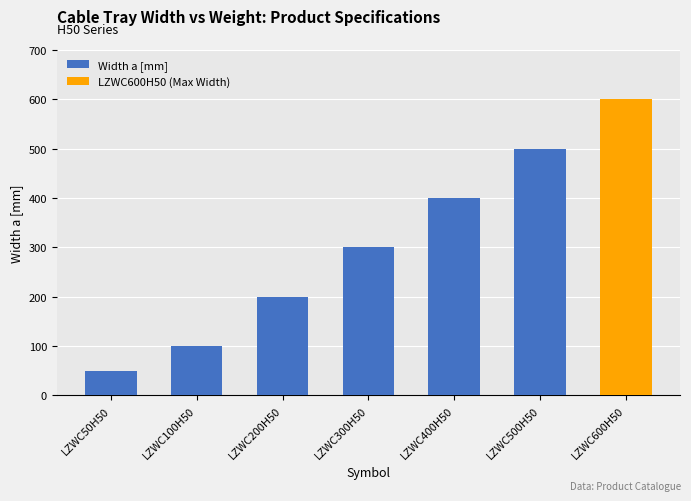

Does the chart contain any negative values?

No